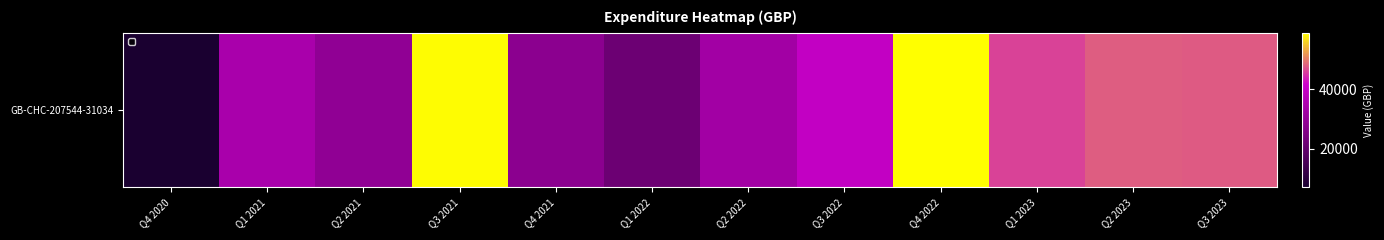

What is the sum of all values?

452328